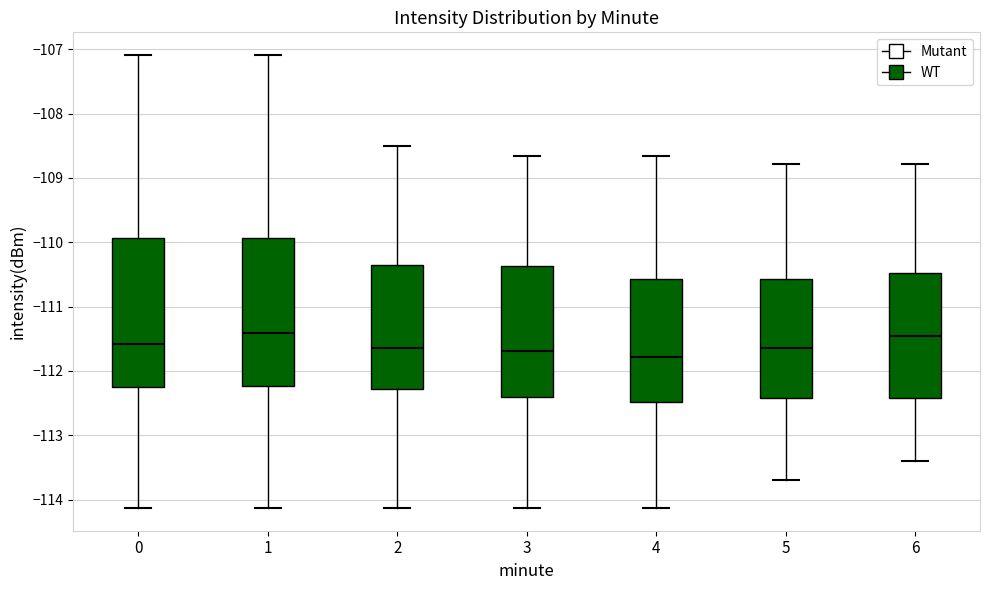

Where is the lower edge of the box at x = 2 on the y-axis? The values are not printed on the chart, so give them approximately, as read against the axis.

-112.3